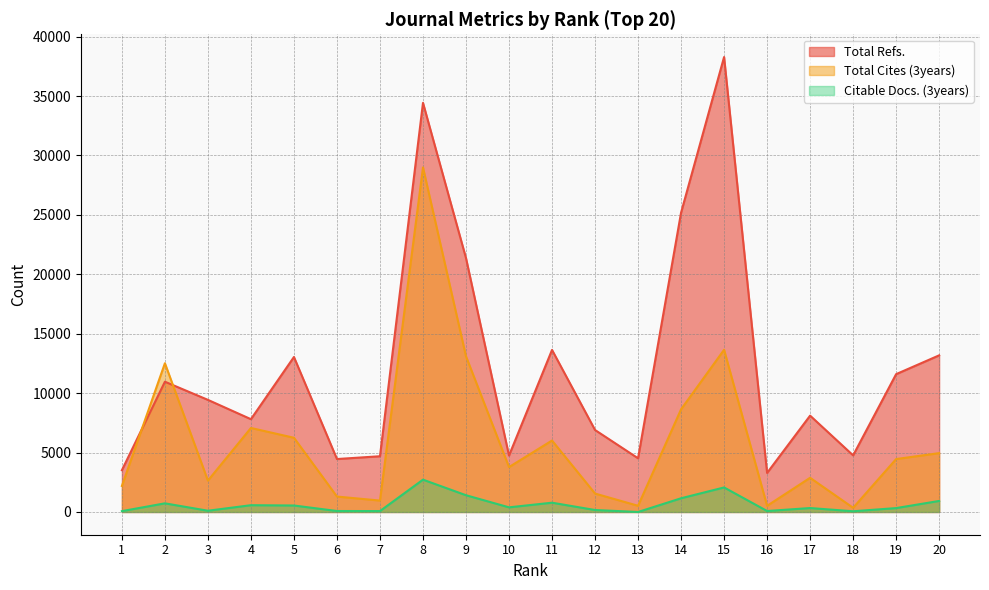

Which series has the largest total across all categories?

Total Refs.